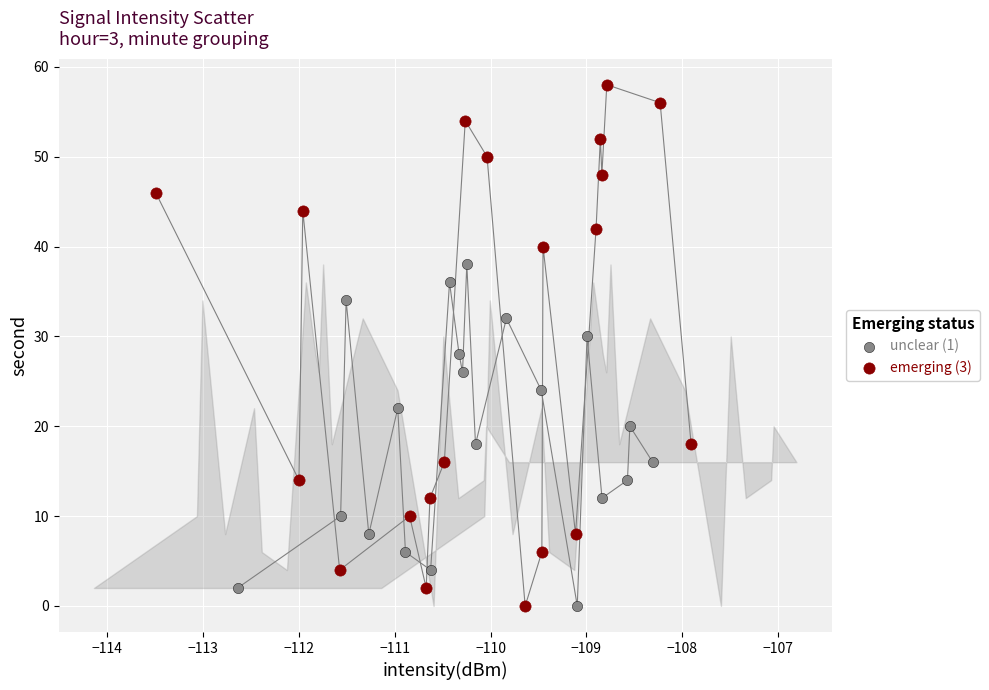

Which series has the widest spread of Y values?

emerging (3)